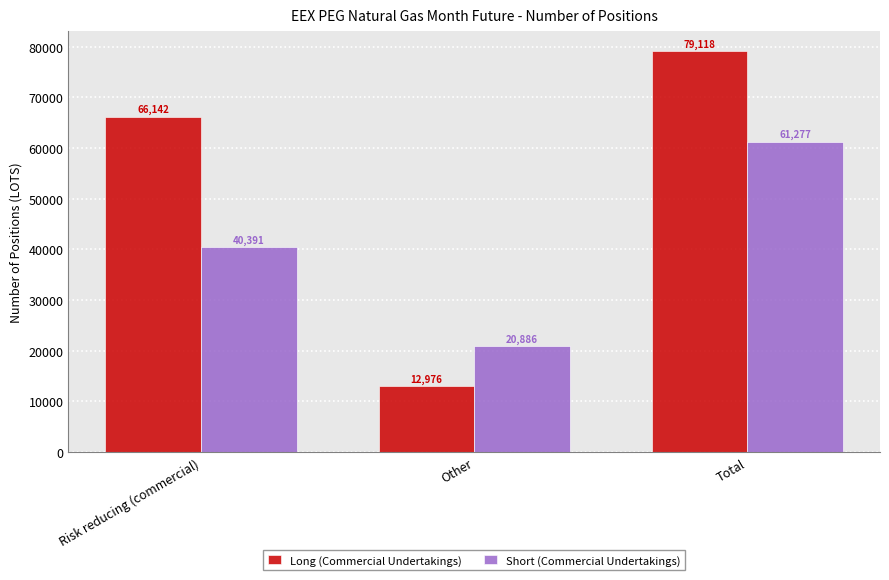

What is the label of the 2nd bar from the right?

Other